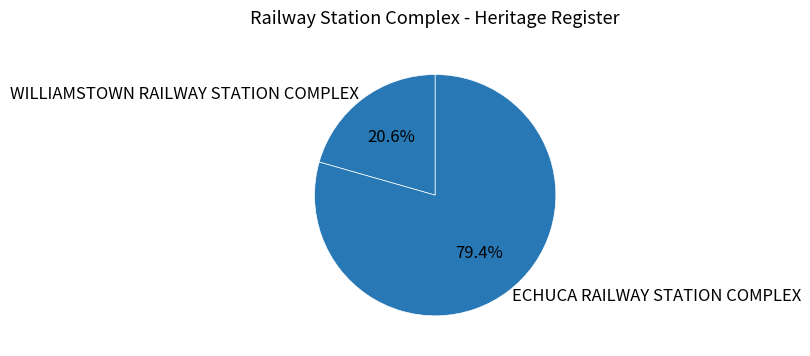

Do WILLIAMSTOWN RAILWAY STATION COMPLEX and ECHUCA RAILWAY STATION COMPLEX together represent more than half of the pie?

Yes